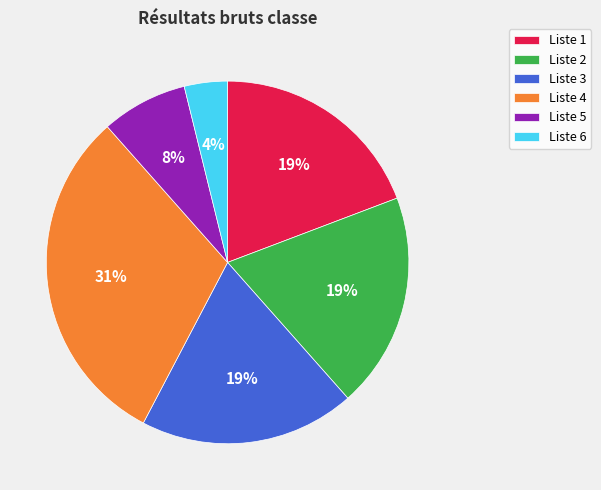

Which category has the biggest portion of the pie?

Liste 4